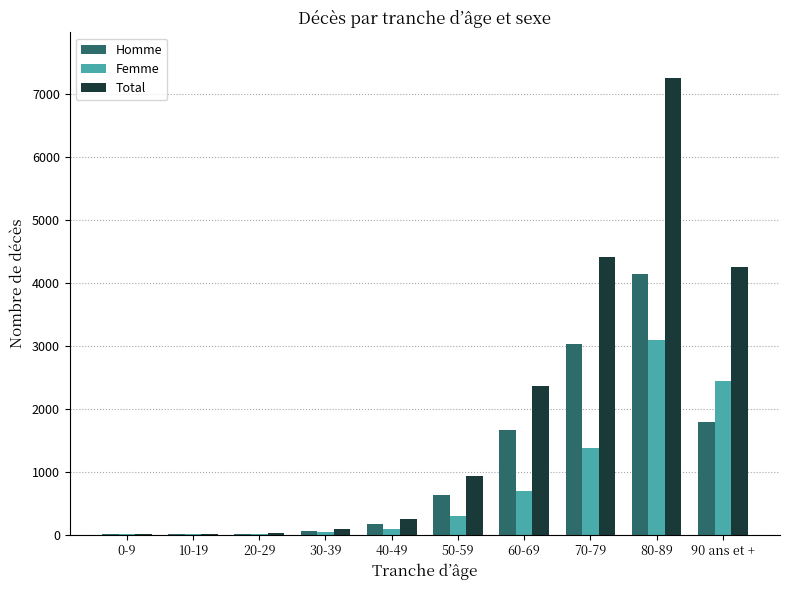

What is the maximum value shown in the chart?

7248